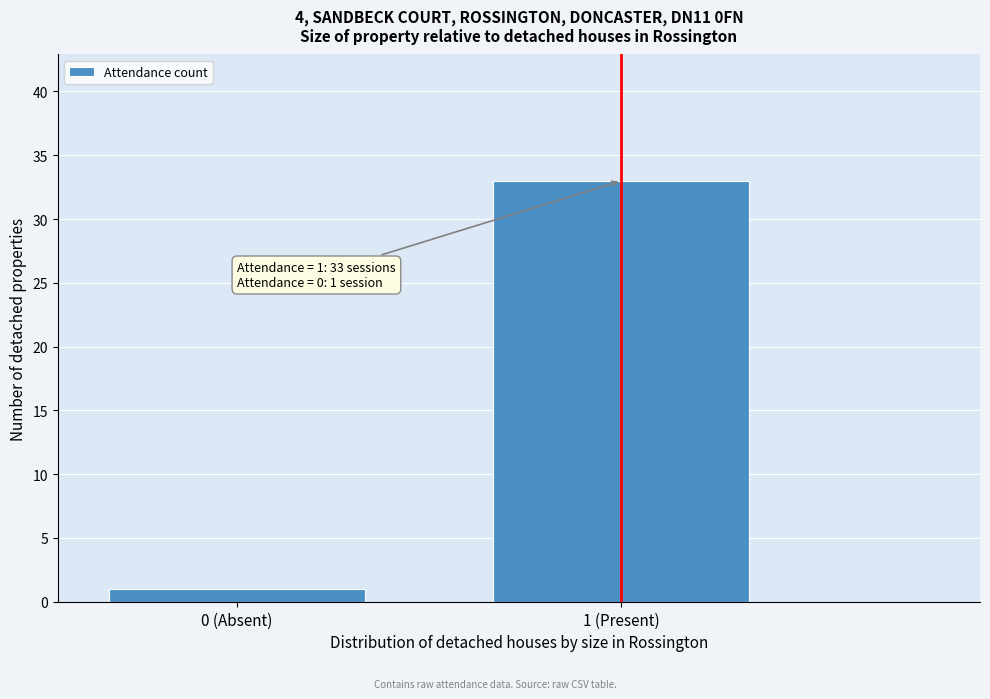

Reading left to right, what are all the values shown in this chart?

0 (Absent)=1	1 (Present)=33